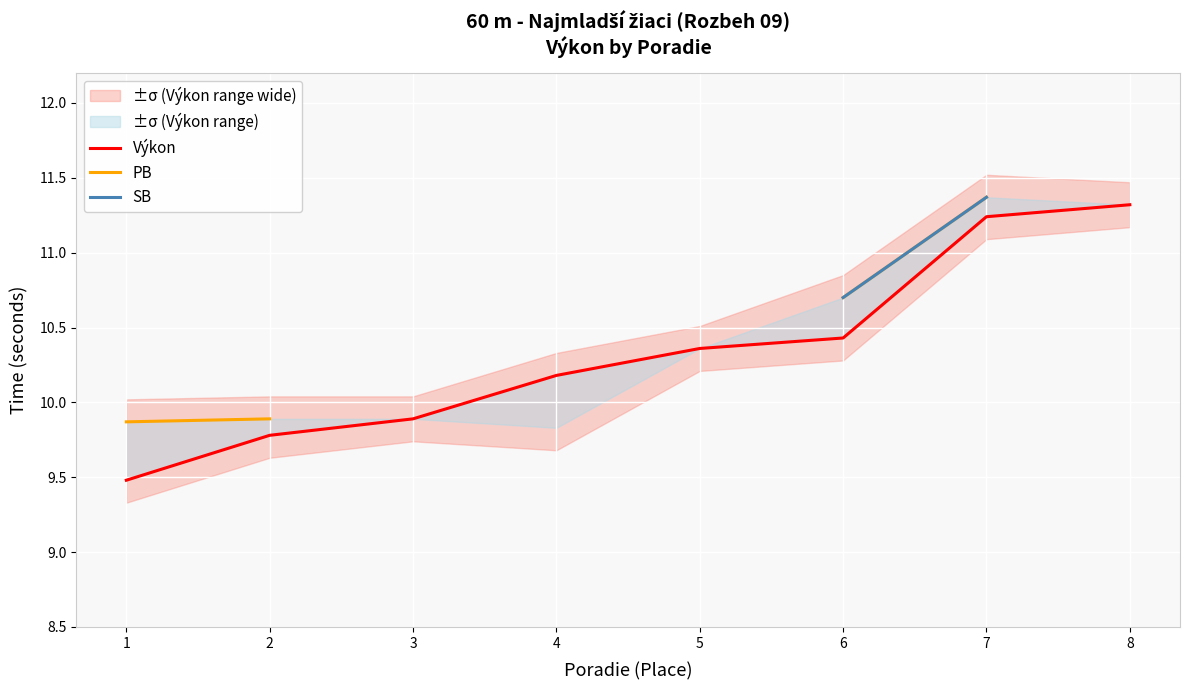

Count the number of categories in the chart.

8